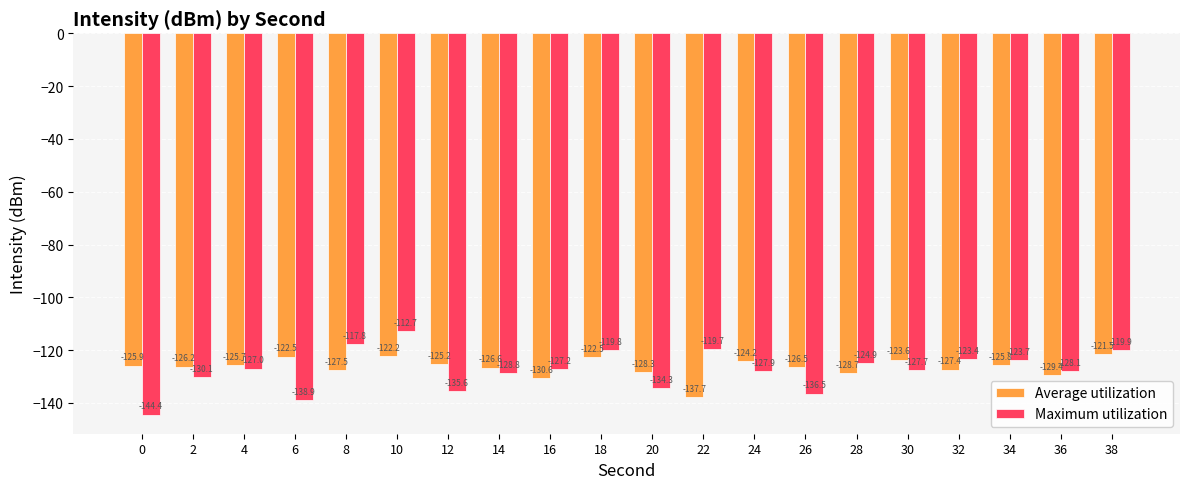

Which series changed the most between 12 and 34?

Maximum utilization